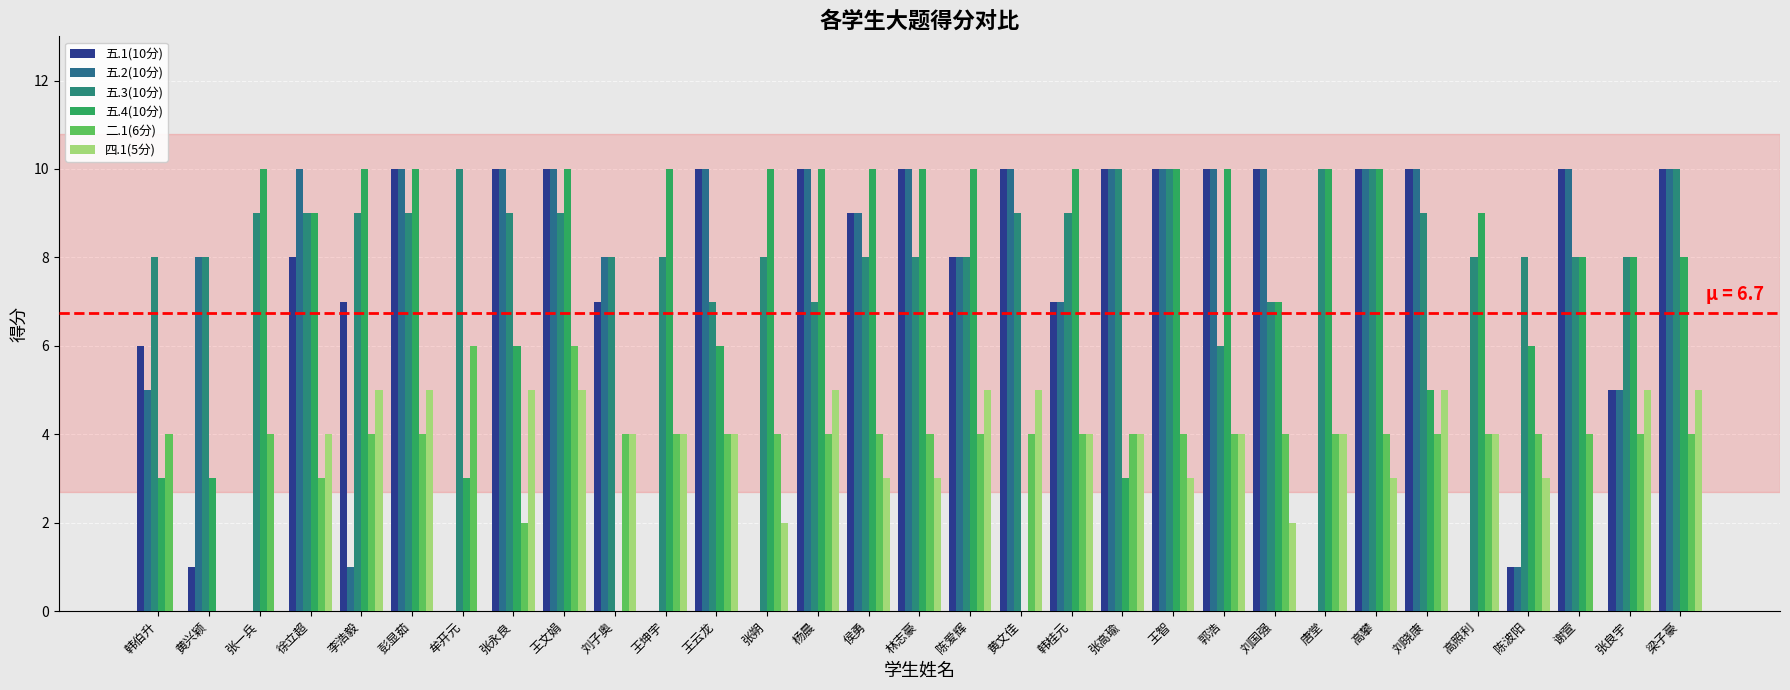

Are the bars grouped side by side (vs. stacked)?

Yes